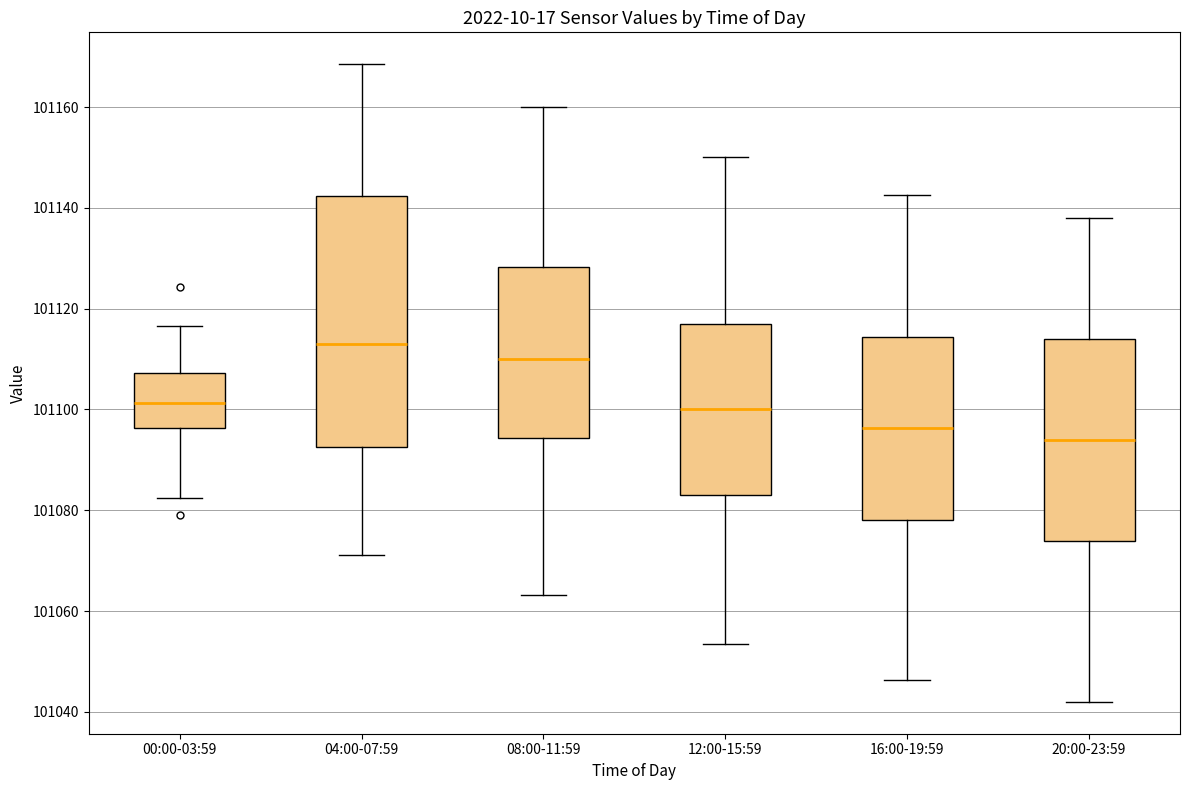

Reading left to right, transcribe this box plot: for each box, give where its median line is, the range the box spans, and where its two whiskers end, as read against the y-axis. The values are not printed on the chart, so give them approximately, as read against the axis.

00:00-03:59: median 101102, box 101096 to 101108, whiskers 101082 to 101116
04:00-07:59: median 101112, box 101092 to 101142, whiskers 101072 to 101168
08:00-11:59: median 101110, box 101094 to 101128, whiskers 101064 to 101160
12:00-15:59: median 101100, box 101084 to 101118, whiskers 101054 to 101150
16:00-19:59: median 101096, box 101078 to 101114, whiskers 101046 to 101142
20:00-23:59: median 101094, box 101074 to 101114, whiskers 101042 to 101138